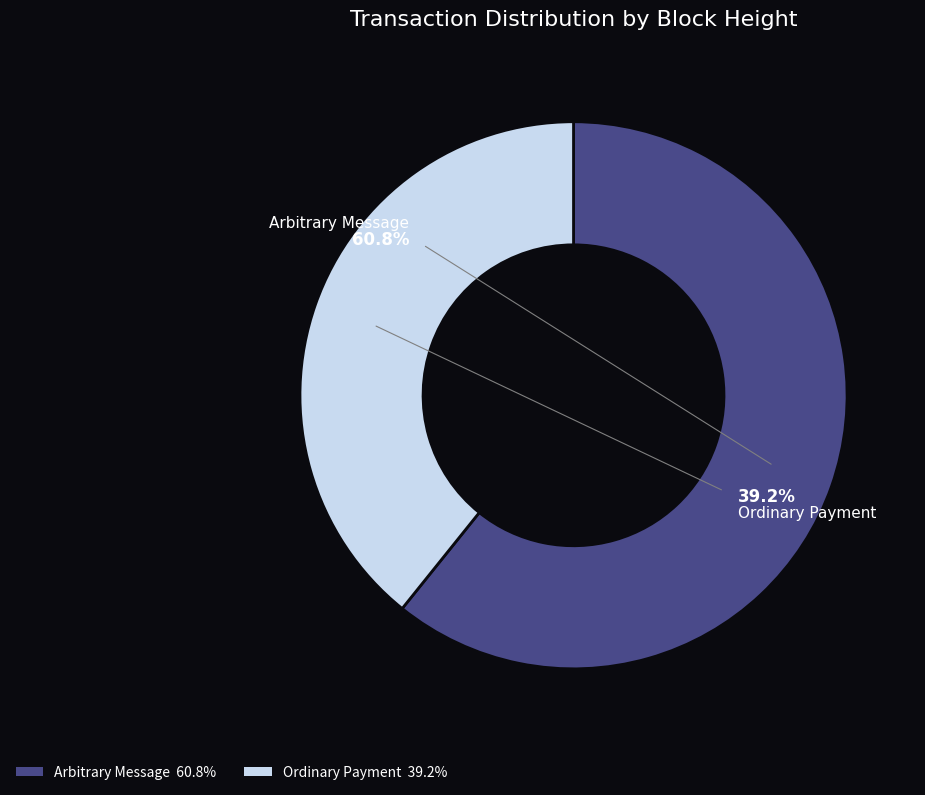

Count the number of slices in the pie.

2